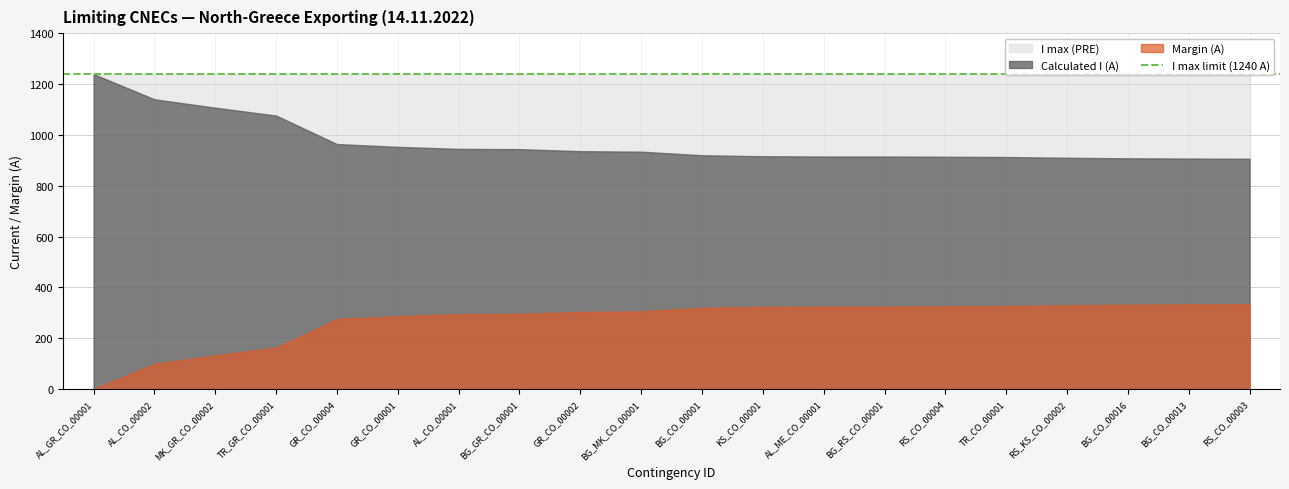

Between GR_CO_00001 and BG_RS_CO_00001, which is larger?

BG_RS_CO_00001